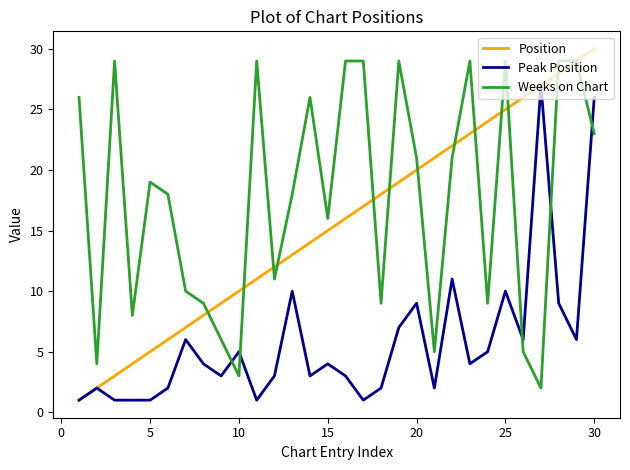

How many lines are shown in the chart?

3